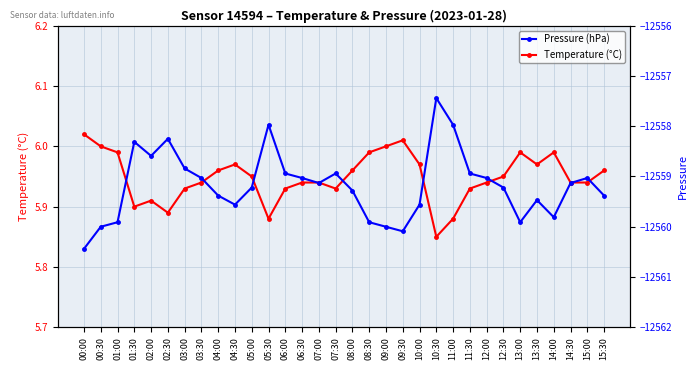

Where is Pressure (hPa) nearest to the value -12558?

05:30